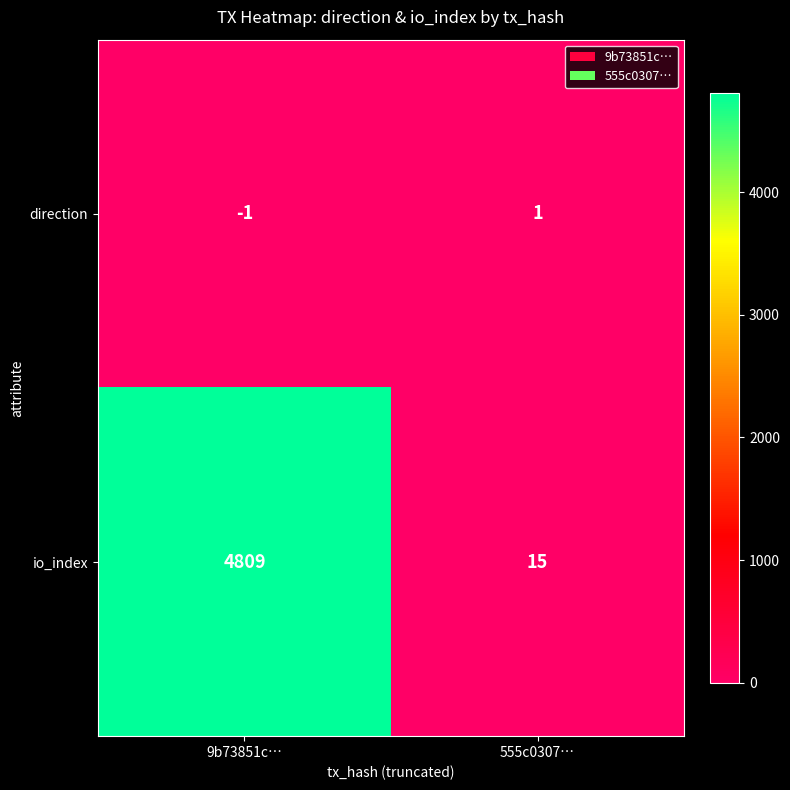

What is the spread (max minus min) of values at 555c0307…?

14